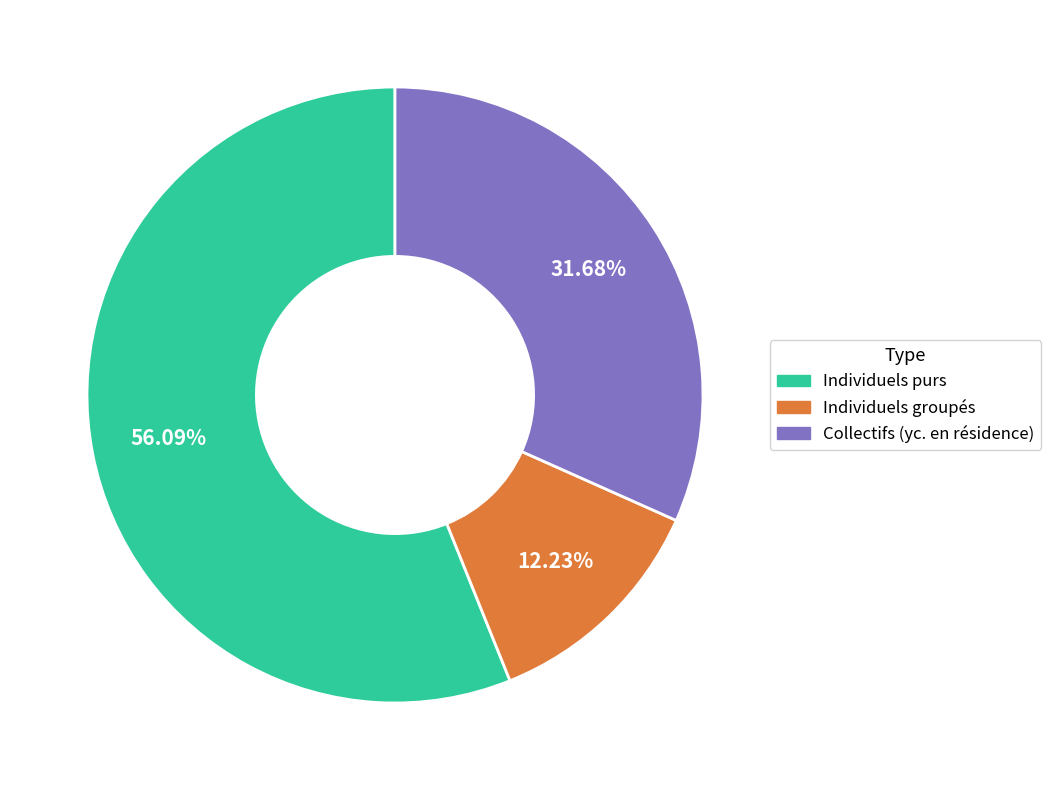

What is the largest slice in the pie chart?

Individuels purs